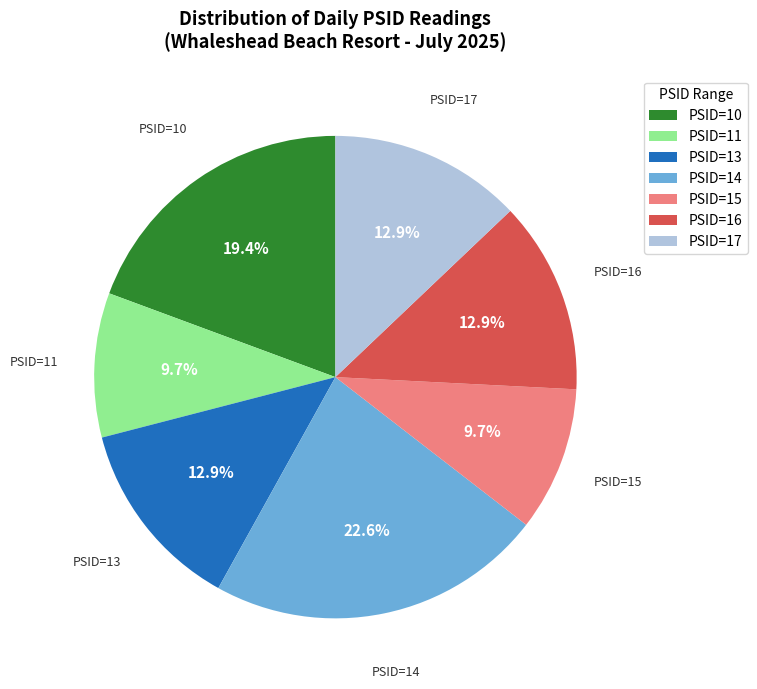

Count the number of slices in the pie.

7